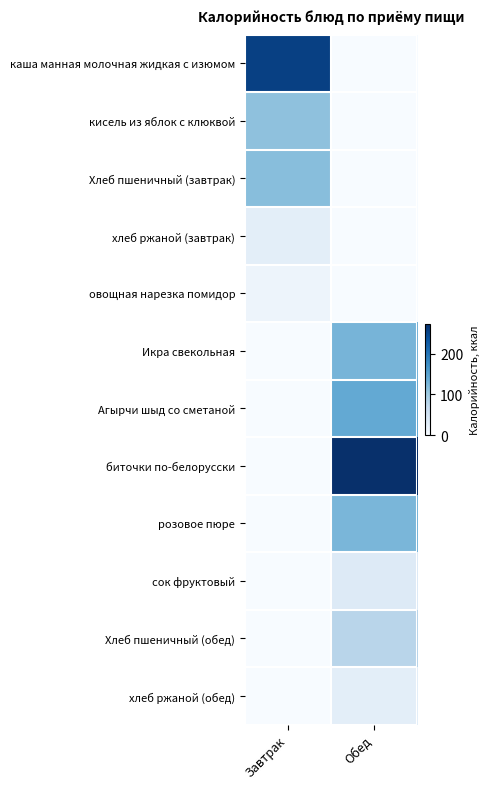

Which has a higher value, Обед or Завтрак?

Завтрак